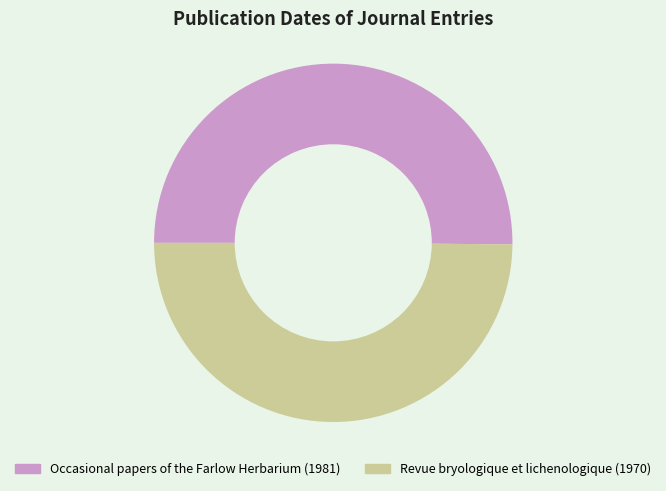

Is the sum of Occasional papers of the Farlow Herbarium (1981) and Revue bryologique et lichenologique (1970) greater than half?

Yes